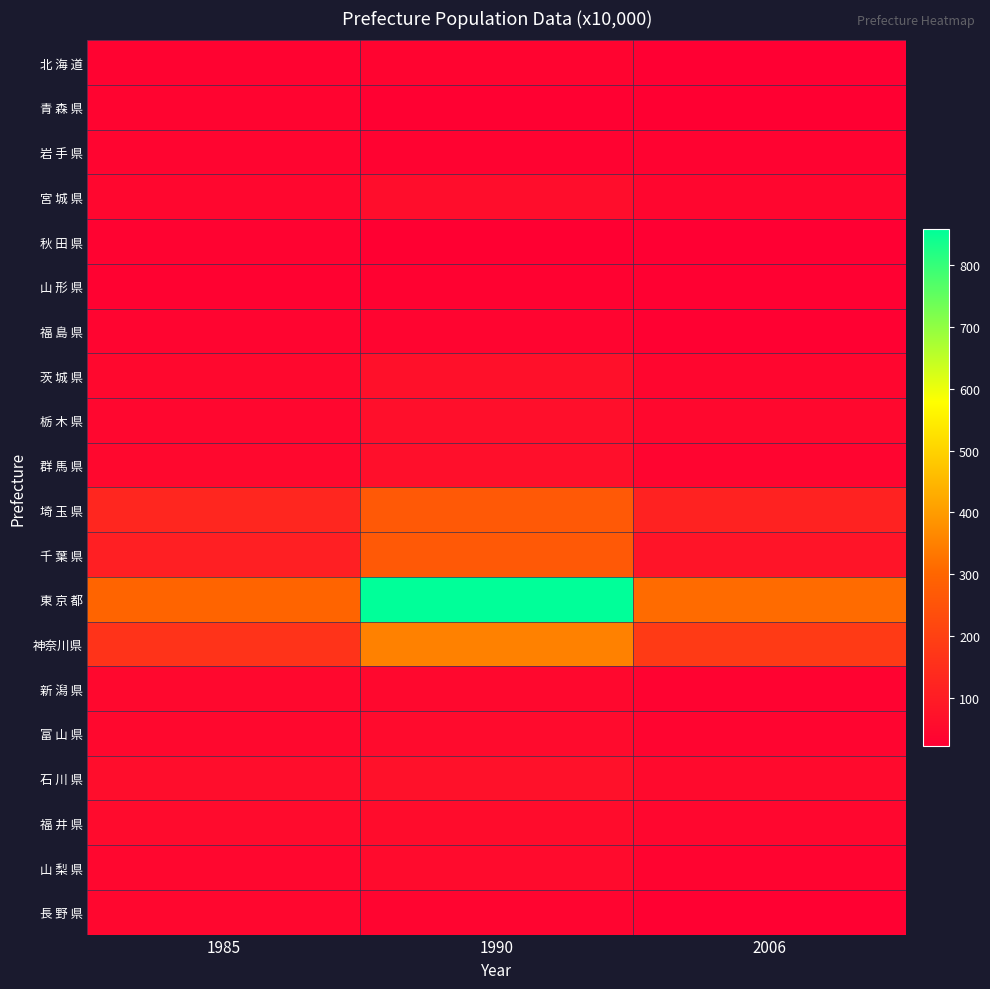

What is the minimum value shown in the chart?

22